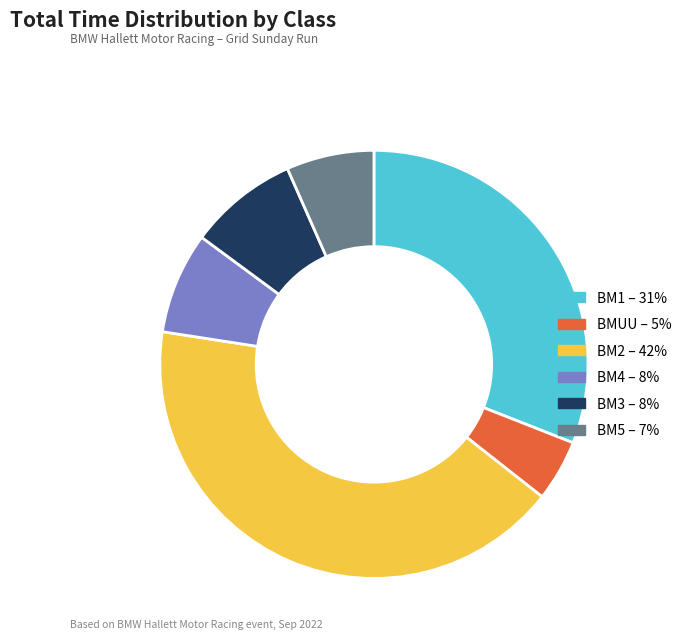

Is it true that BM1 – 31% is 31% of the pie?

True